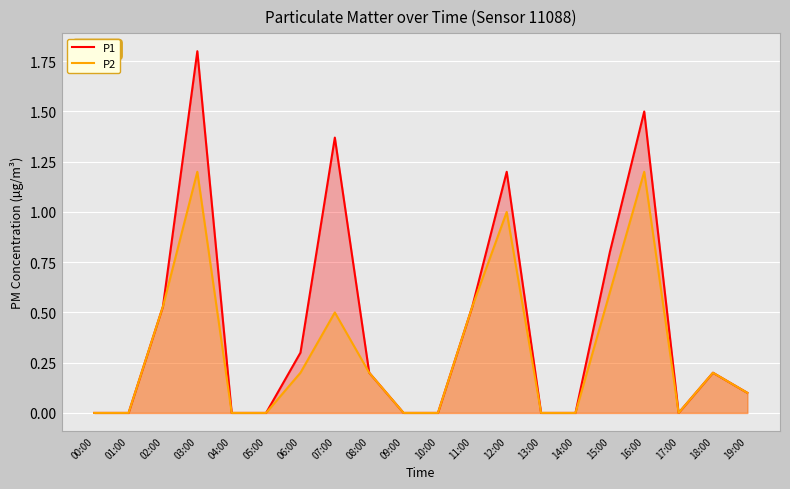

What position from the left is 19:00?

20